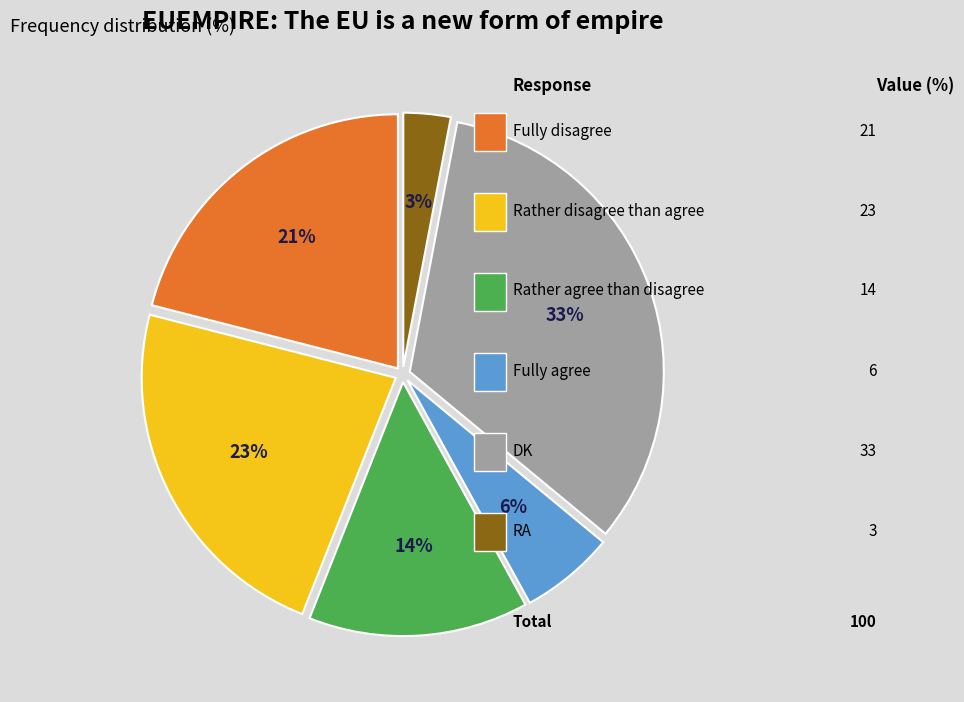

Is there a majority slice in this chart?

No